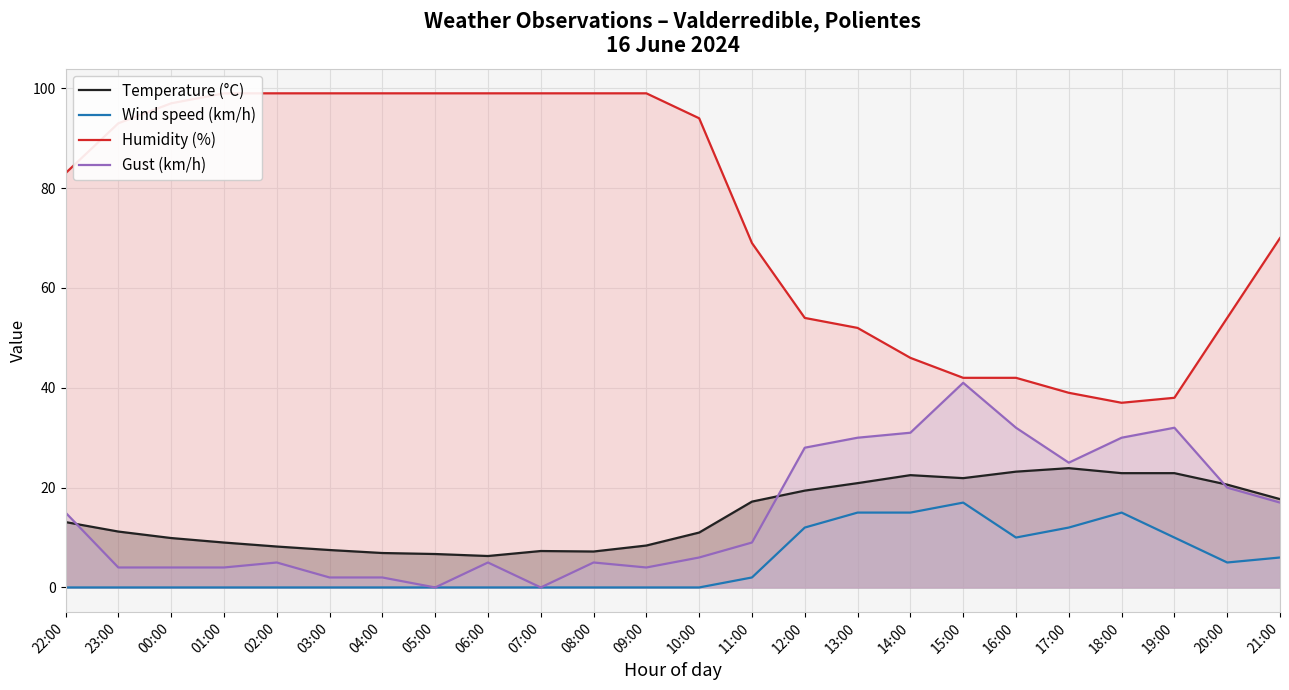

Read the Temperature (°C) value at 15:00.

21.9